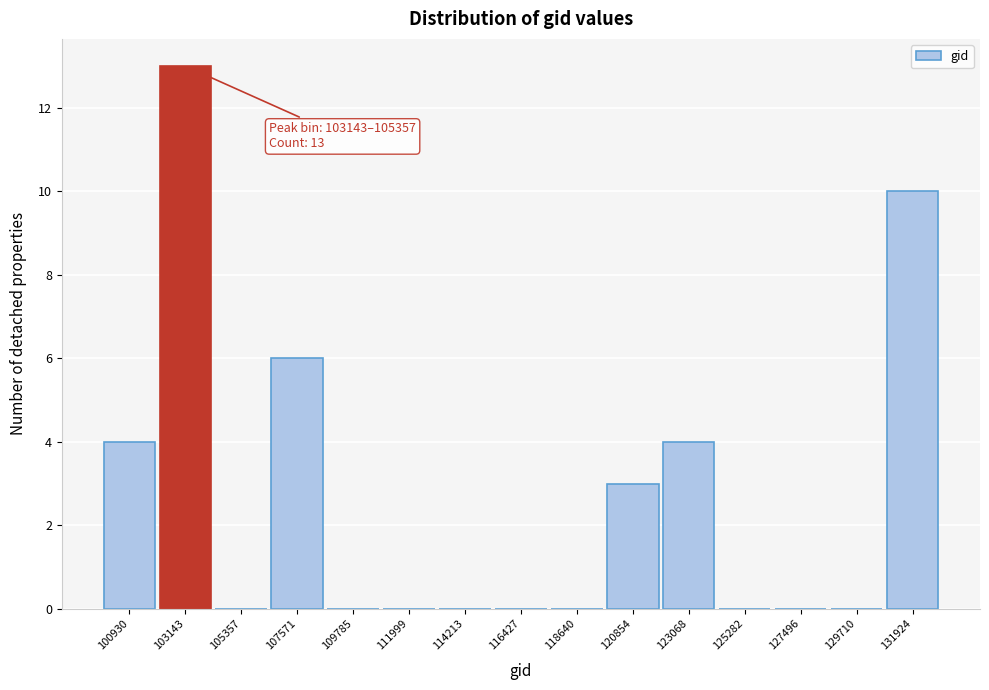

Reading left to right, transcribe all the data shown in this chart.

100930=4	103143=13	105357=0	107571=6	109785=0	111999=0	114213=0	116427=0	118640=0	120854=3	123068=4	125282=0	127496=0	129710=0	131924=10